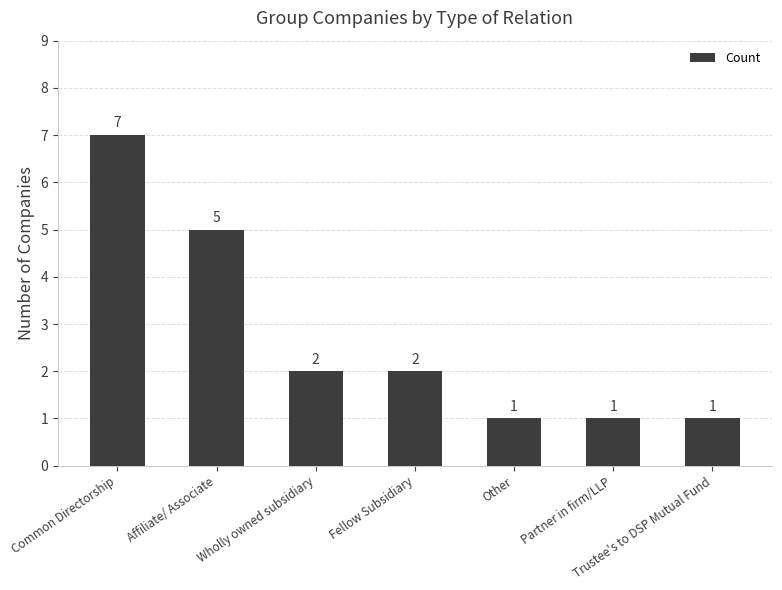

True or false: the data shows 2 at Fellow Subsidiary.

True